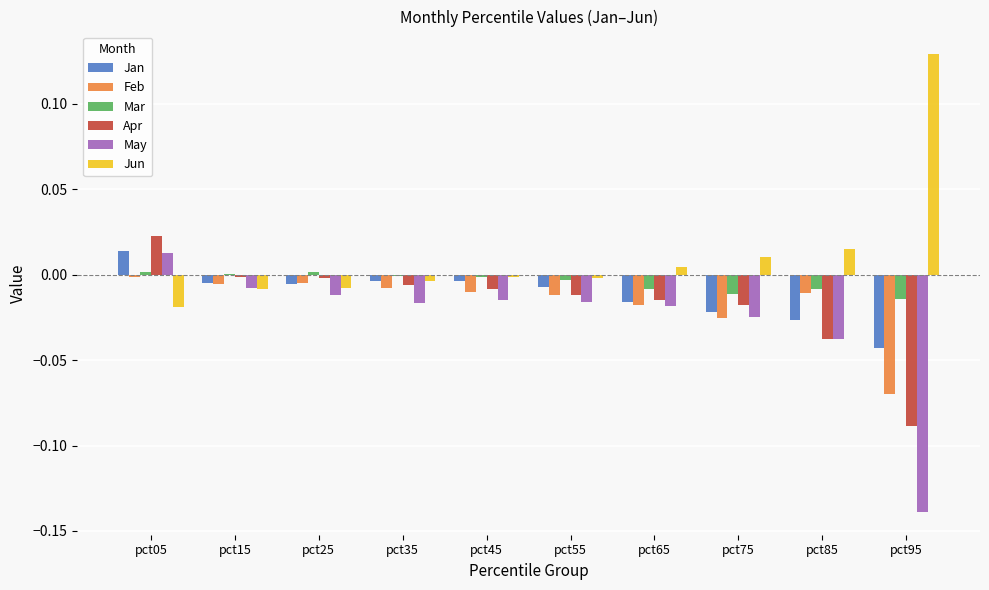

The value of Jun at pct25 is -0.0. True or false?

True